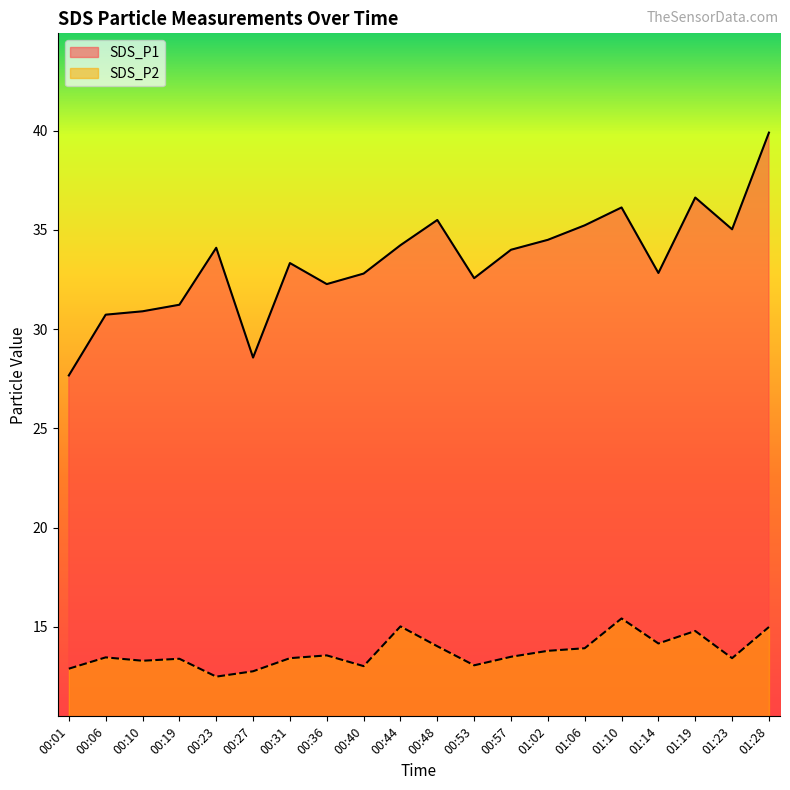

Where is the first local minimum for SDS_P1?

00:27